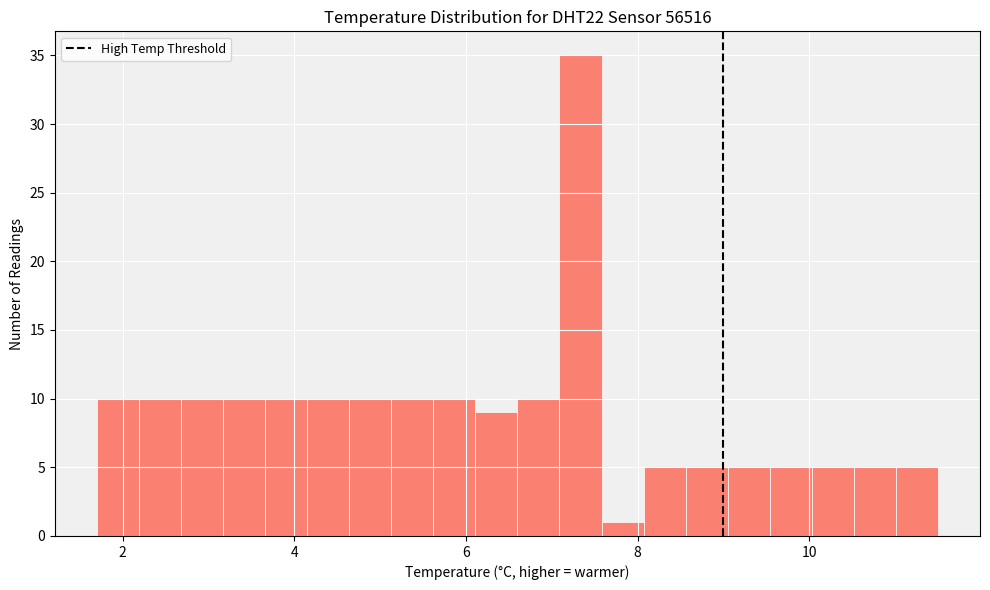

Around what value on the x-axis is the tallest bar? Give the approximate position of its centre, as read against the axis.

7.4